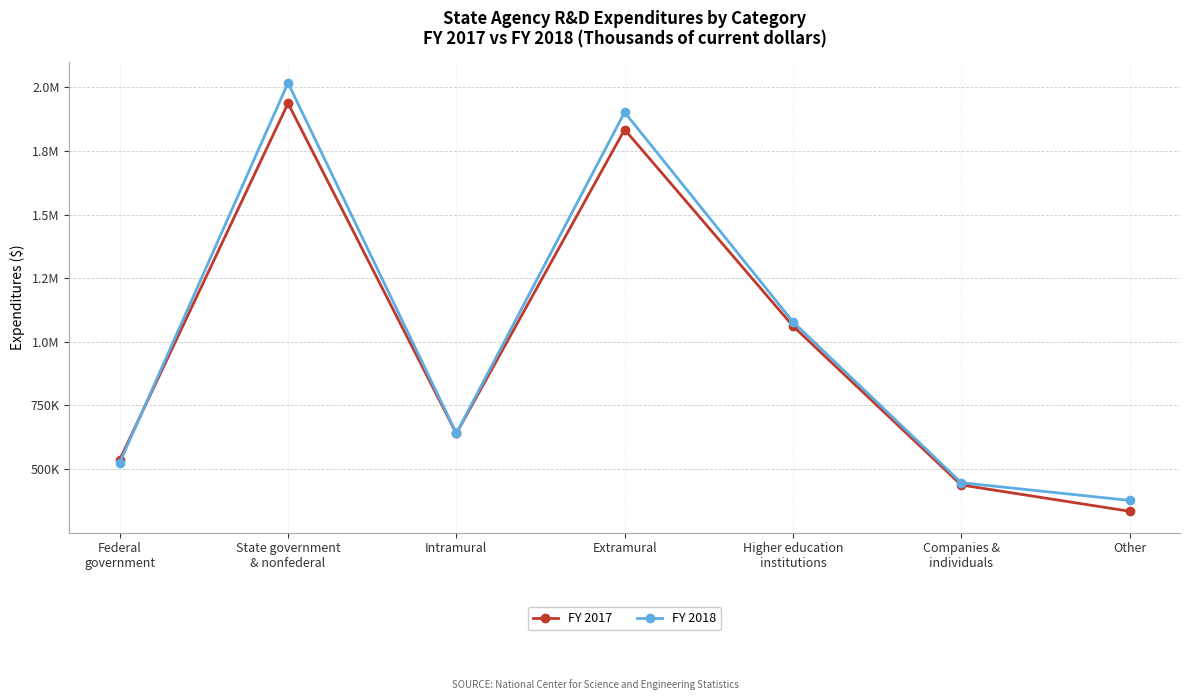

What is the smallest value displayed?

334384